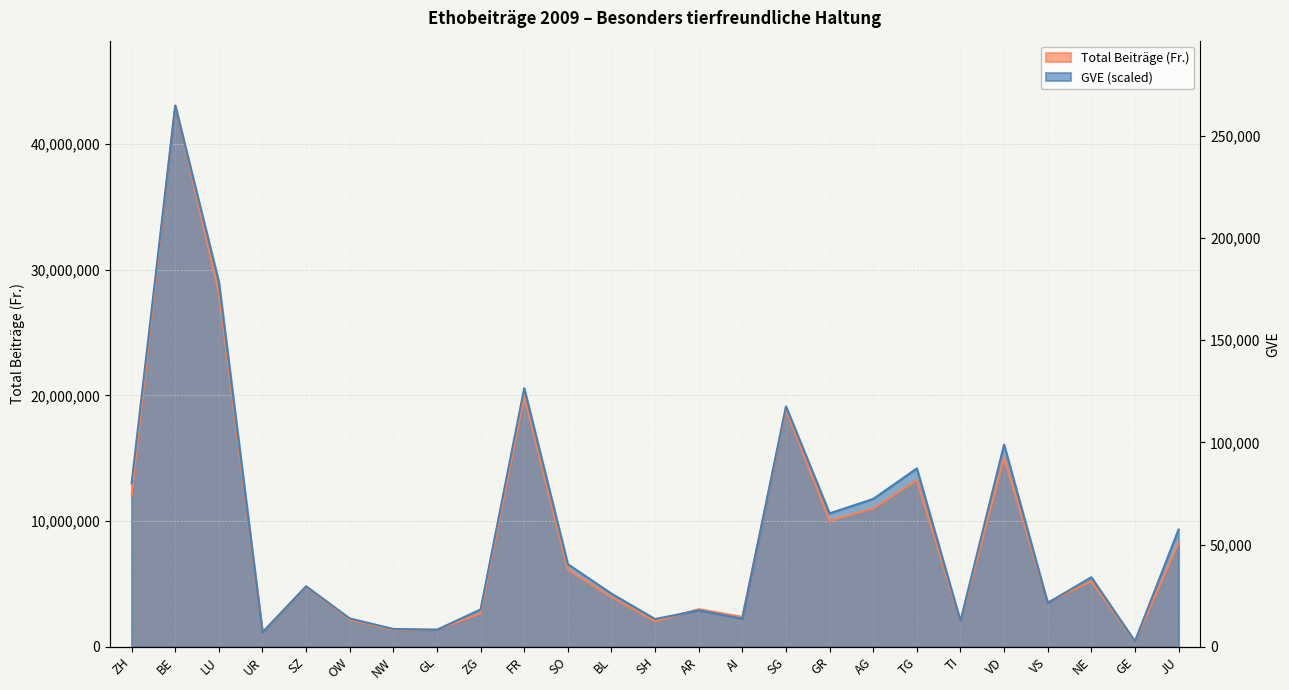

In GVE, how many points are higher than both neighbors (excluding endpoints)?

8